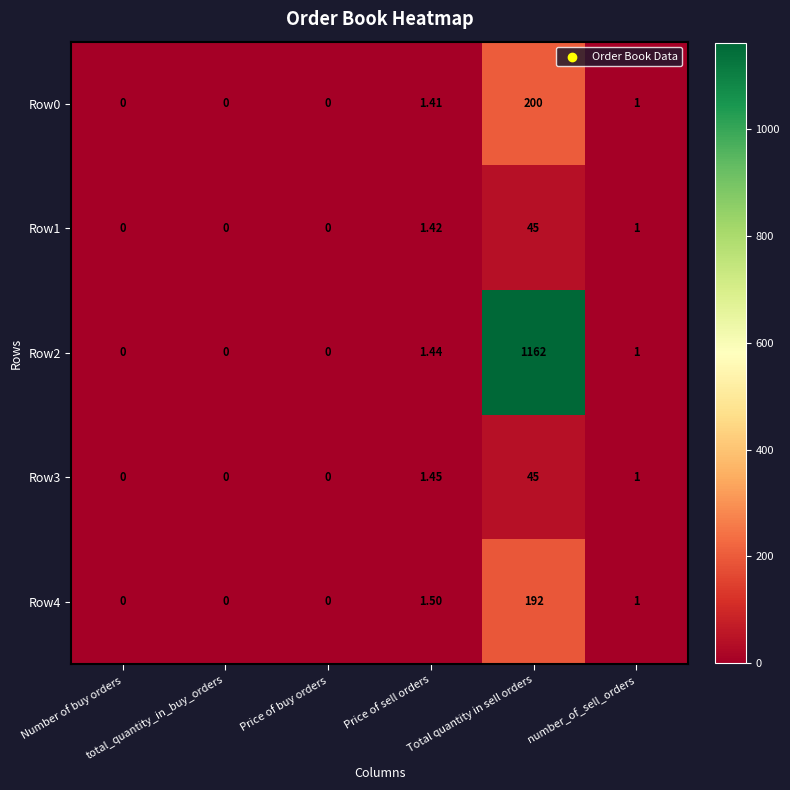

How many series are shown in this chart?

5